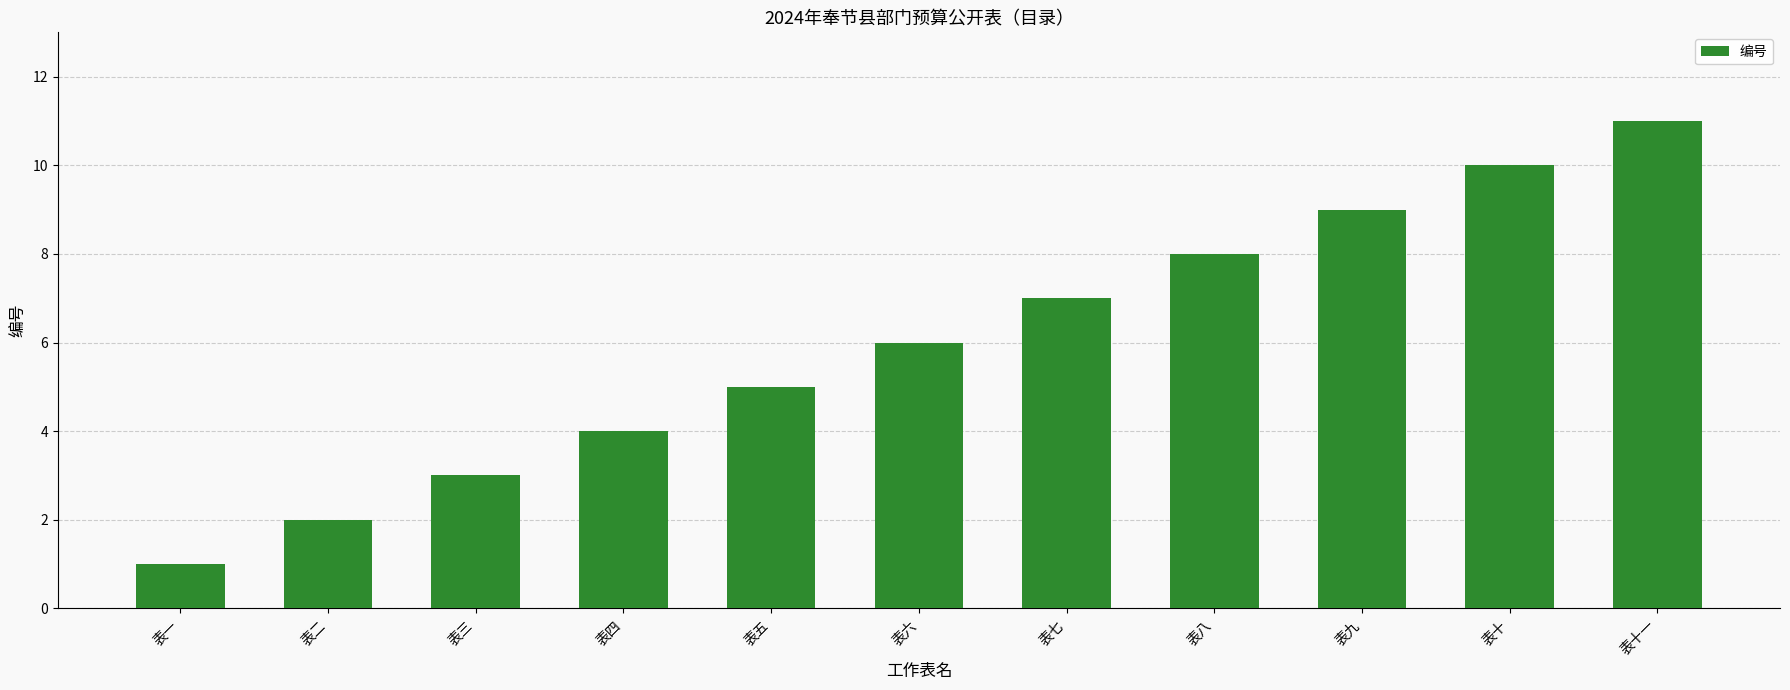

How many series are shown in this chart?

1